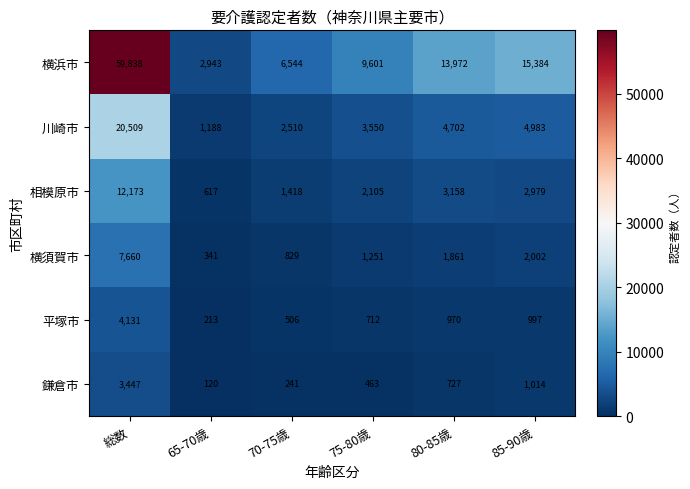

What is the average value of the 横須賀市 series?

2324